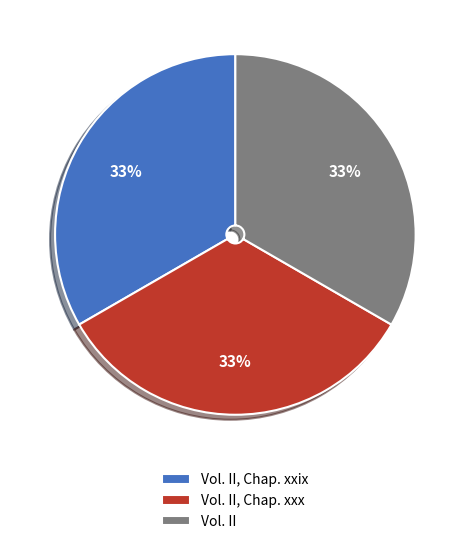

To the nearest percent, what is the average slice percentage?

33%